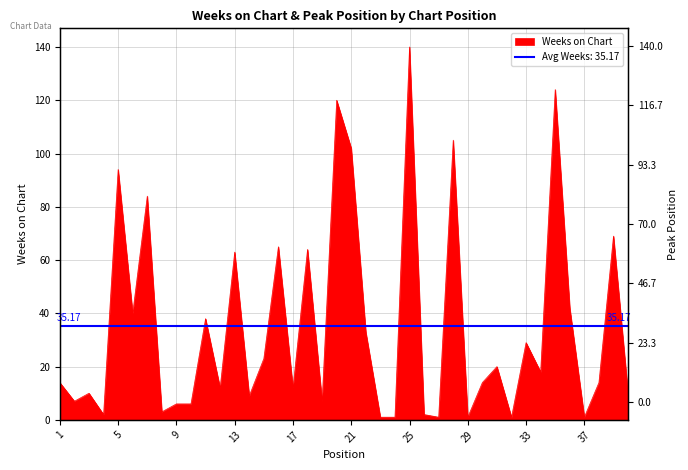

Where is the first local minimum?

2